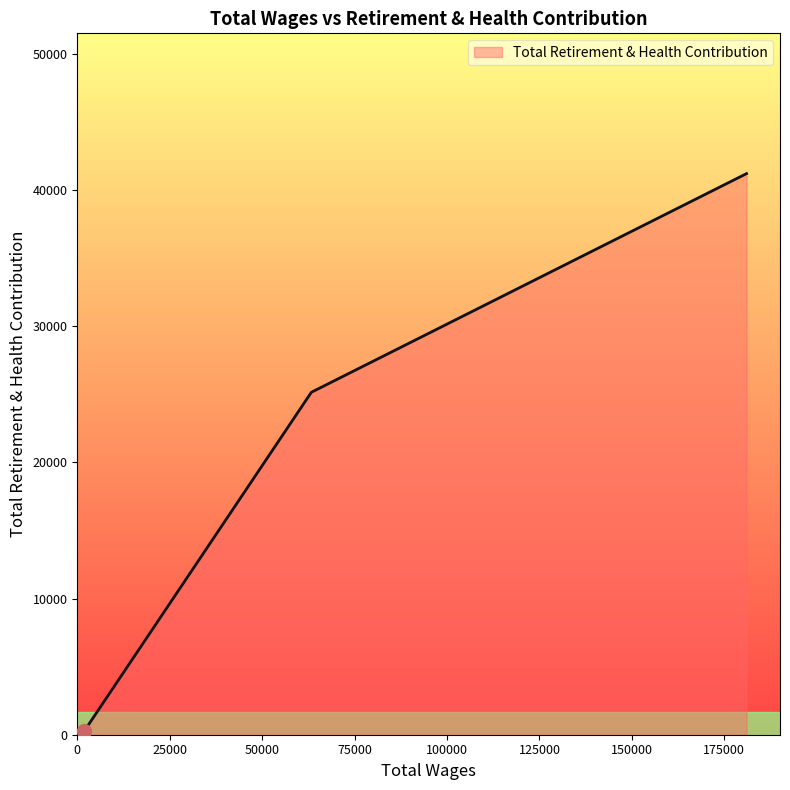

How many values are below 25153?

1